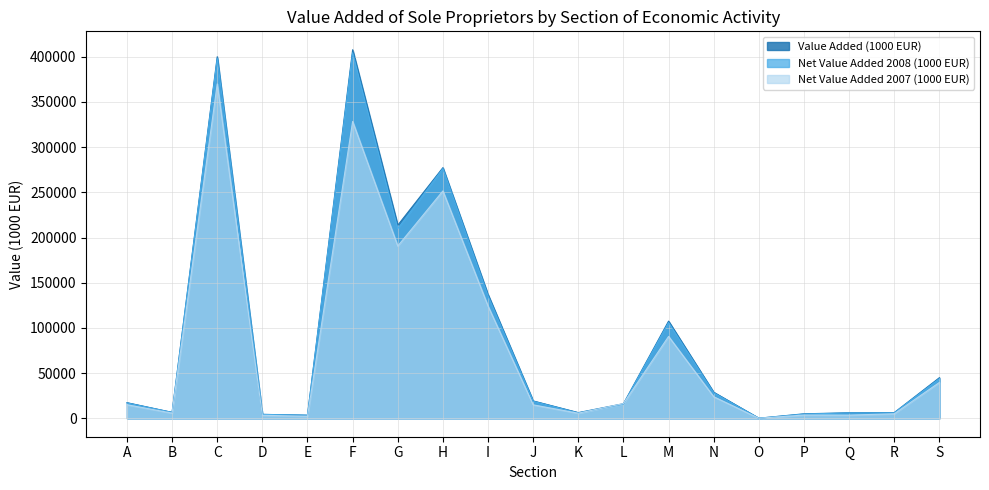

Between O and Q, which is larger?

Q